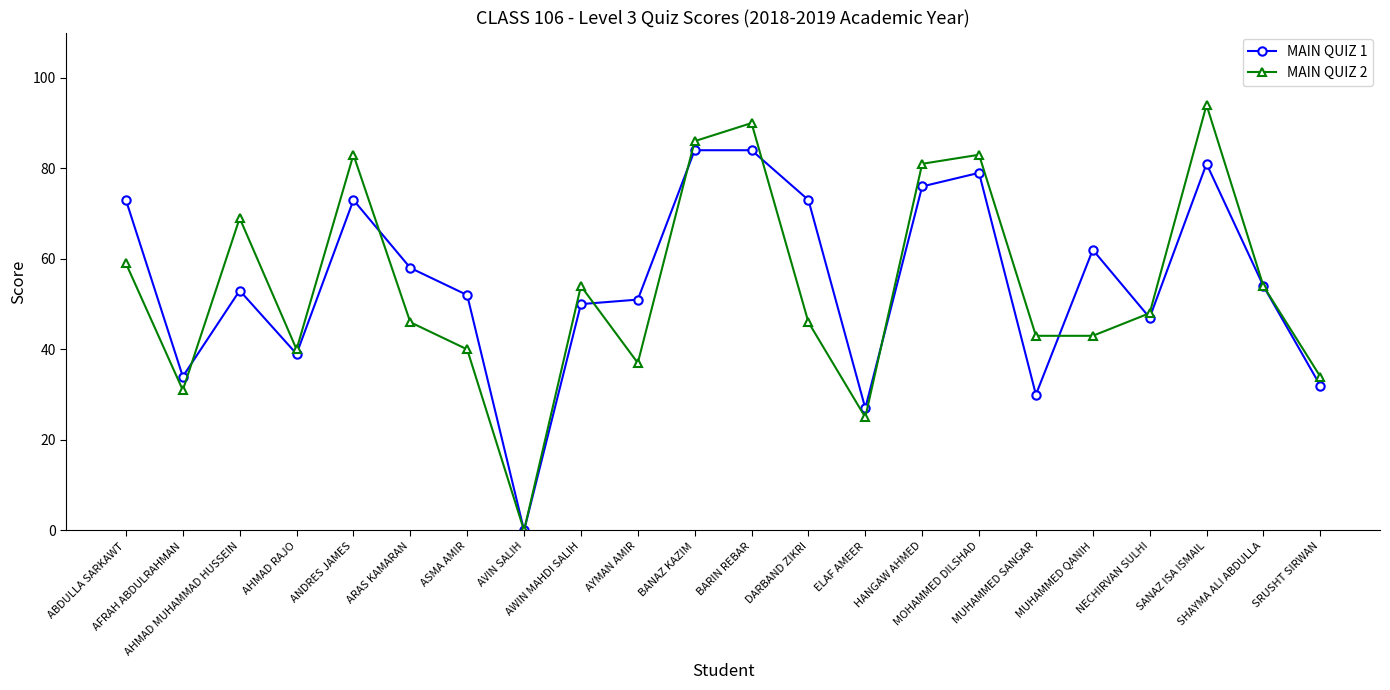

Where is the first local maximum for MAIN QUIZ 2?

AHMAD MUHAMMAD HUSSEIN